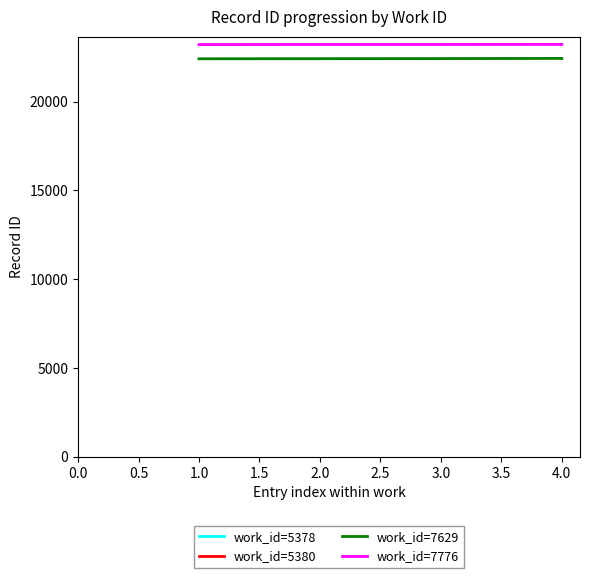

Is the value of work_id=7629 at 3.0 greater than the value of work_id=7776 at 4.0?

No